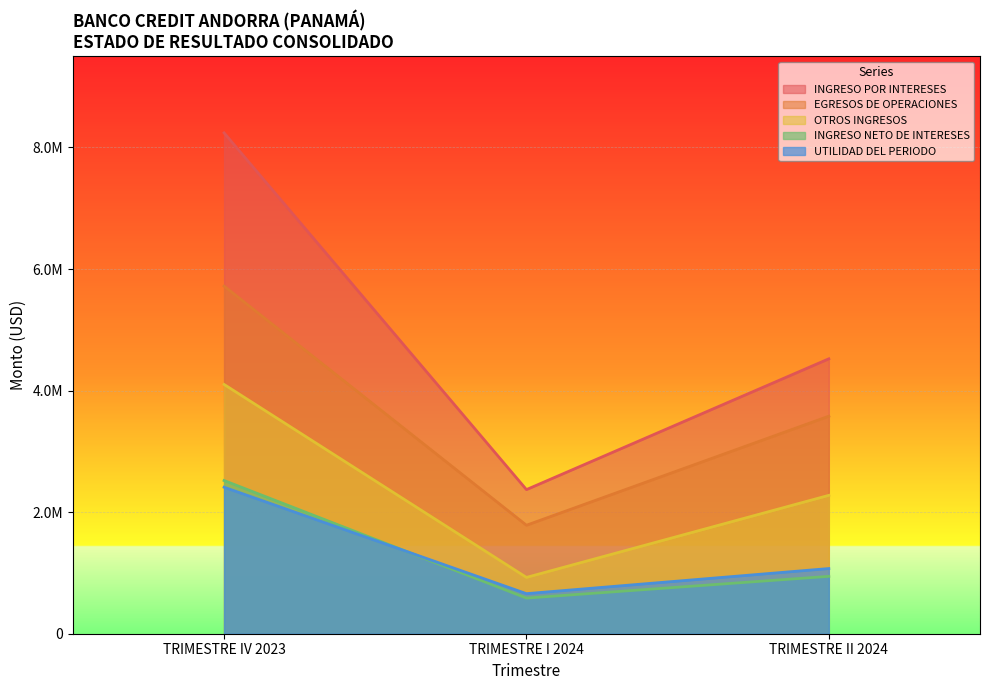

What is the label of the 1st point from the right?

TRIMESTRE II 2024